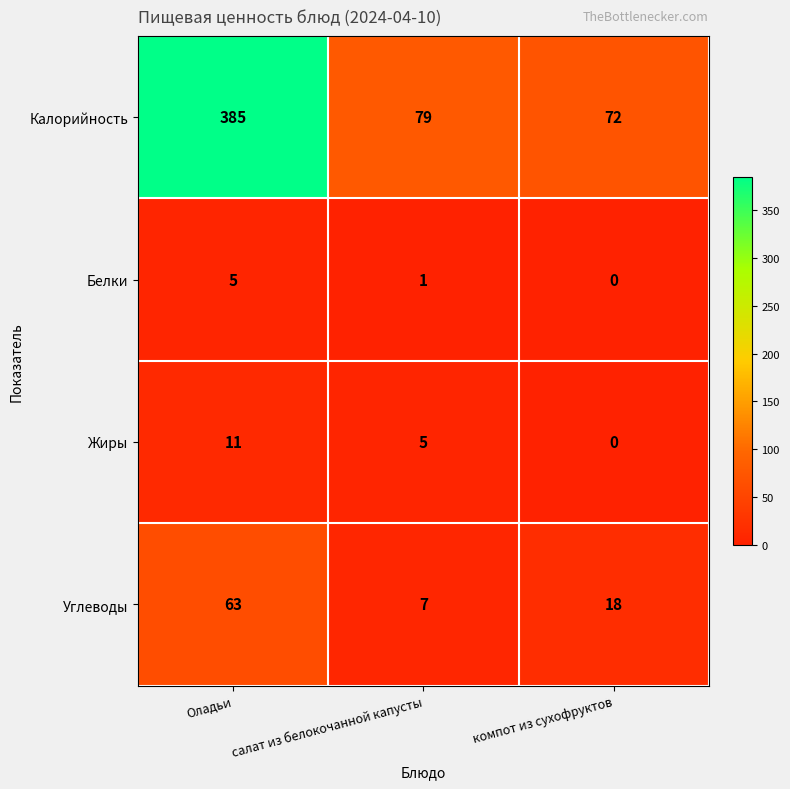

Count the number of data series in this chart.

4